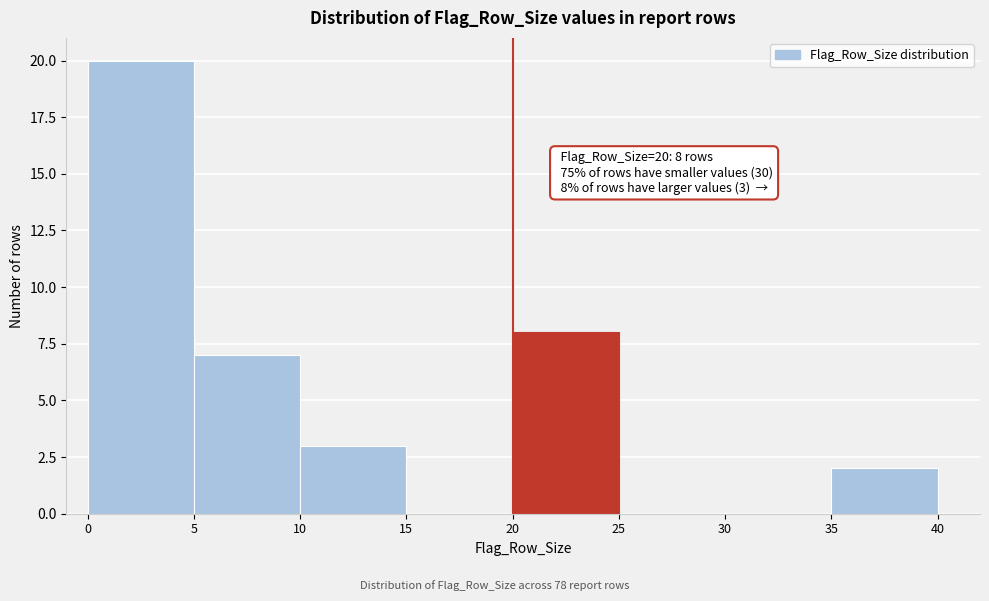

Over which range of the x-axis is the bar tallest?

0 to 5